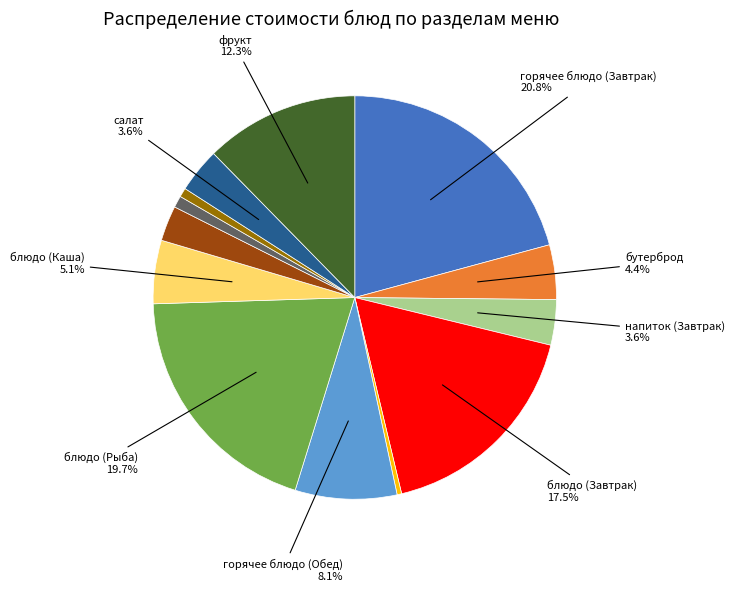

Is there any slice that represents more than half of the pie?

No